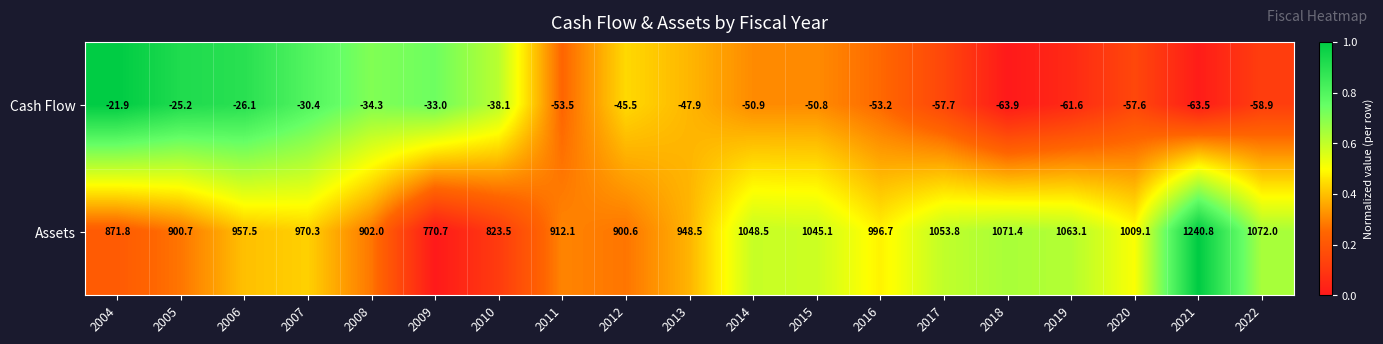

At which category is the sum across all series the highest?

2021